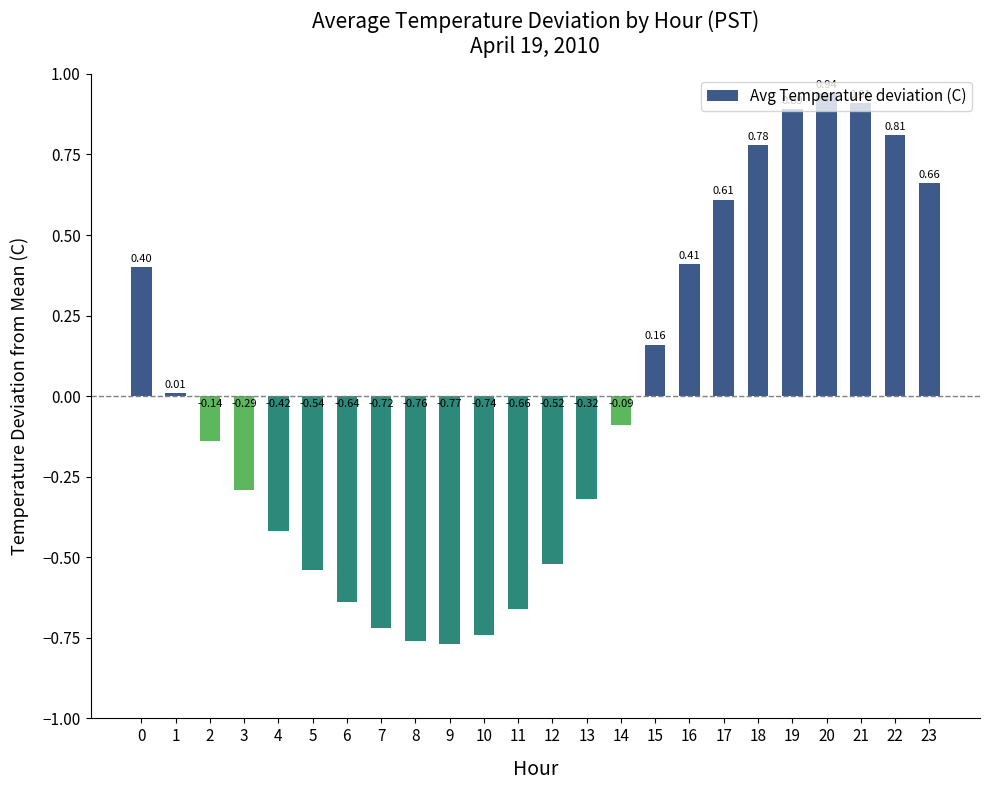

How many bars are there in total?

24